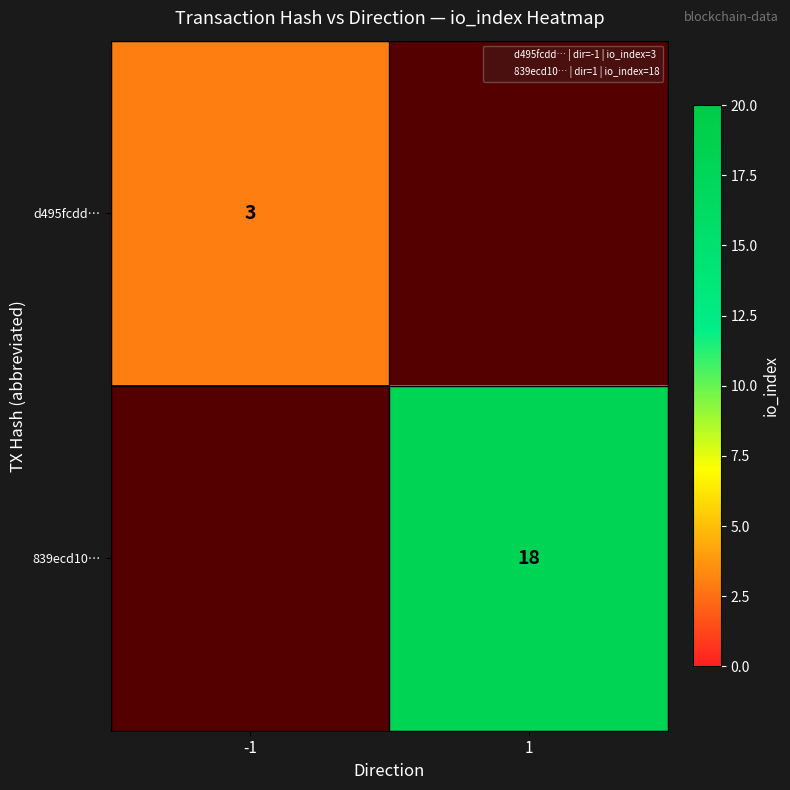

The value of d495fcdd… at -1 is 3.0. True or false?

True